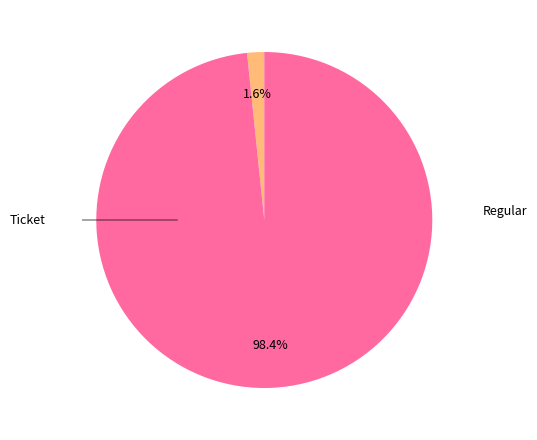

How many slices are in this pie chart?

2